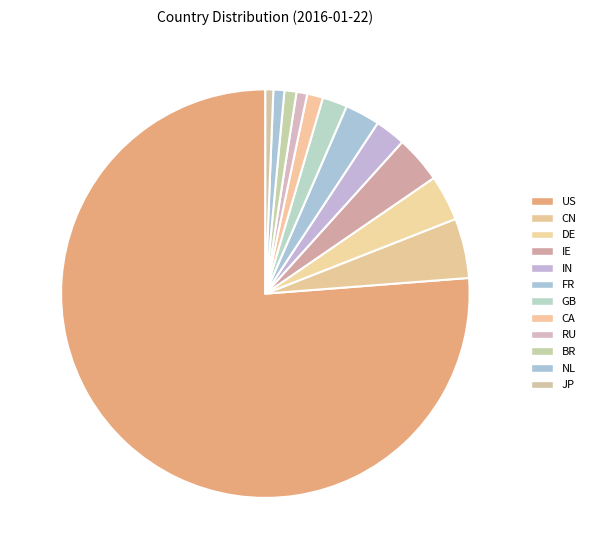

To the nearest percent, what is the difference between the largest and smallest slice percentages?

76%